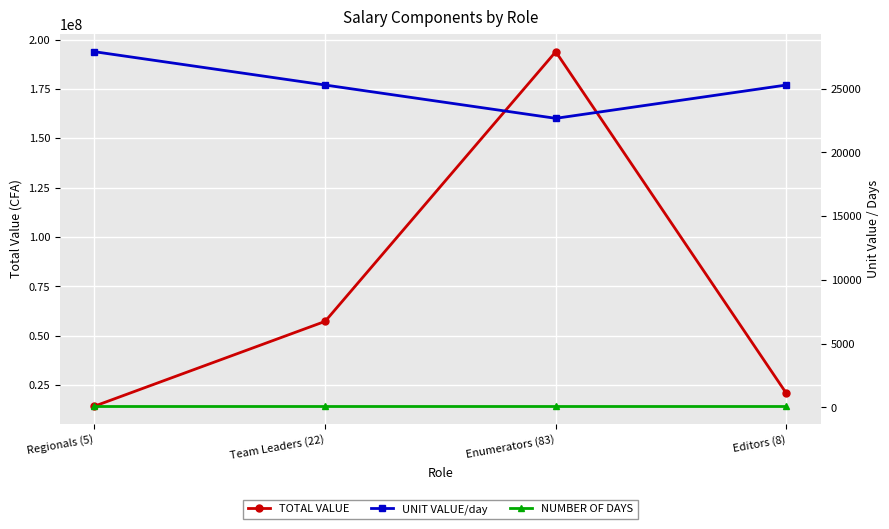

The TOTAL VALUE series shows 57293544 at Team Leaders (22). True or false?

True